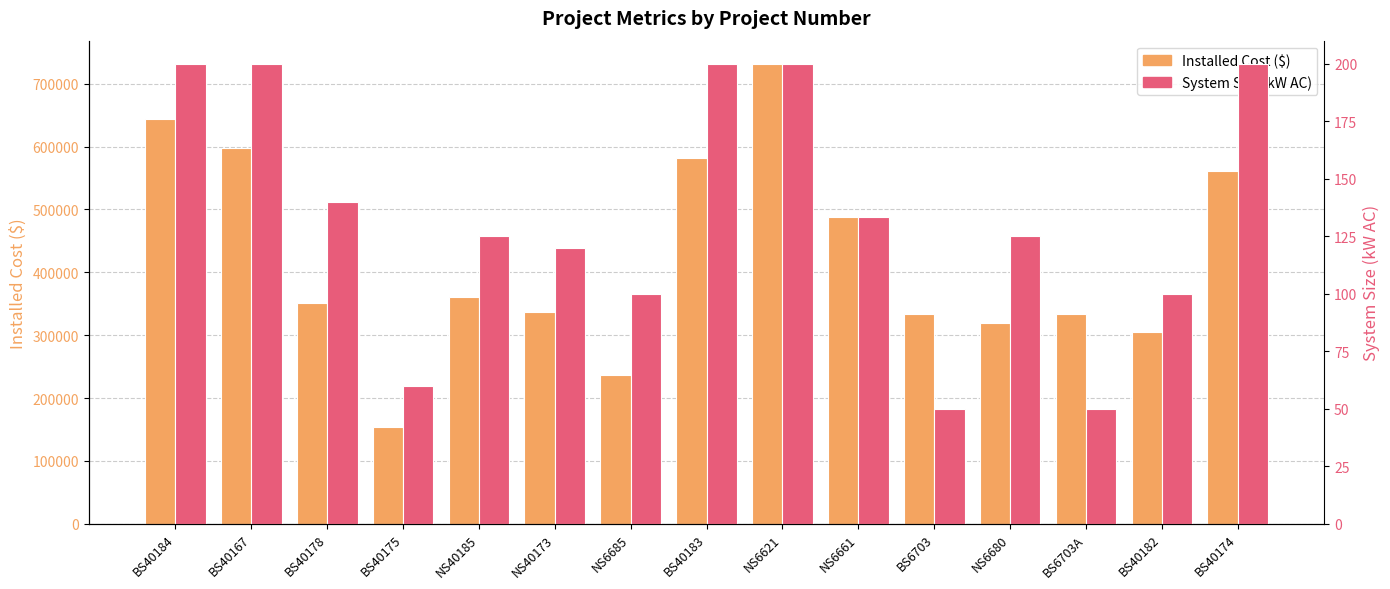

Reading right to left, list all the values displayed in this chart.

Installed Cost ($): BS40174=560515.6	BS40182=305000.0	BS6703A=334200.0	NS6680=320000.0	BS6703=334200.0	NS6661=487512.0	NS6621=732000.0	BS40183=582370.0	NS6685=237248.0	NS40173=336610.0	NS40185=360000.0	BS40175=153582.0	BS40178=351600.0	BS40167=597618.0	BS40184=644600.0
System Size (kW AC): BS40174=200.0	BS40182=100.0	BS6703A=50.0	NS6680=125.0	BS6703=50.0	NS6661=133.2	NS6621=200.0	BS40183=200.0	NS6685=100.0	NS40173=120.0	NS40185=125.0	BS40175=60.0	BS40178=140.0	BS40167=200.0	BS40184=200.0